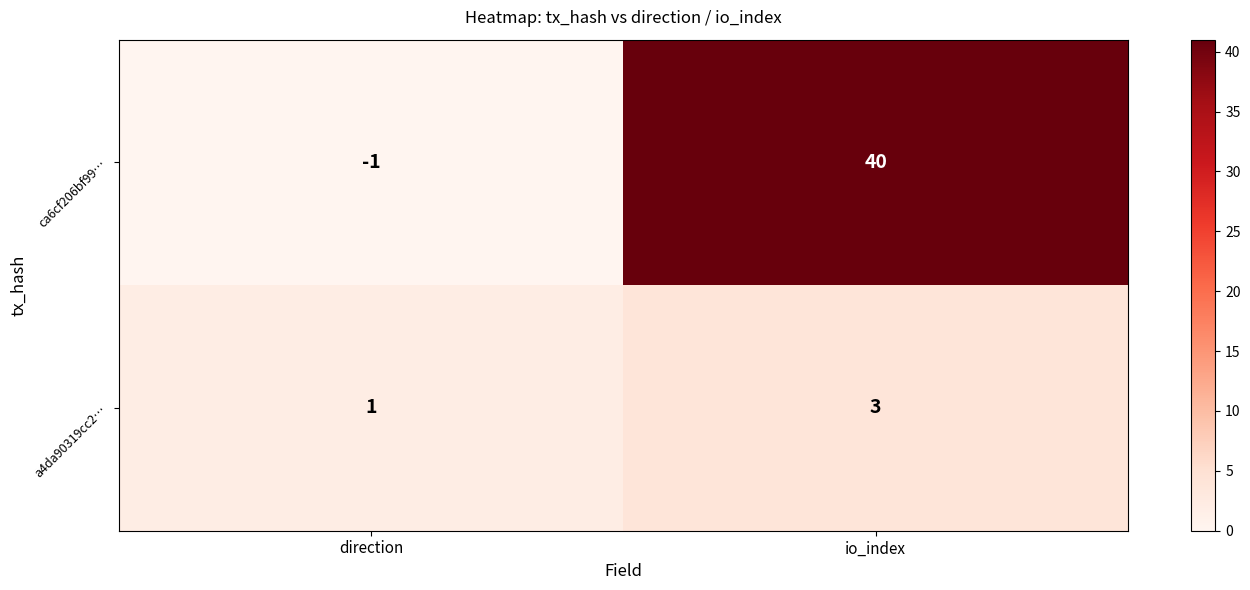

True or false: a4da90319cc2… has a value of 3 at io_index.

True